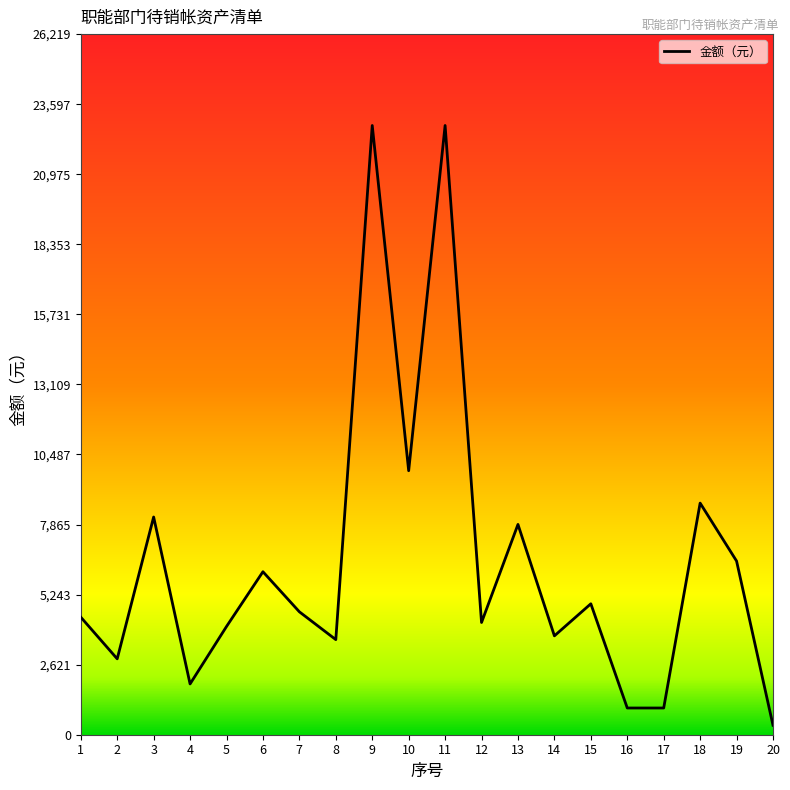

What is the greatest value displayed?

22800